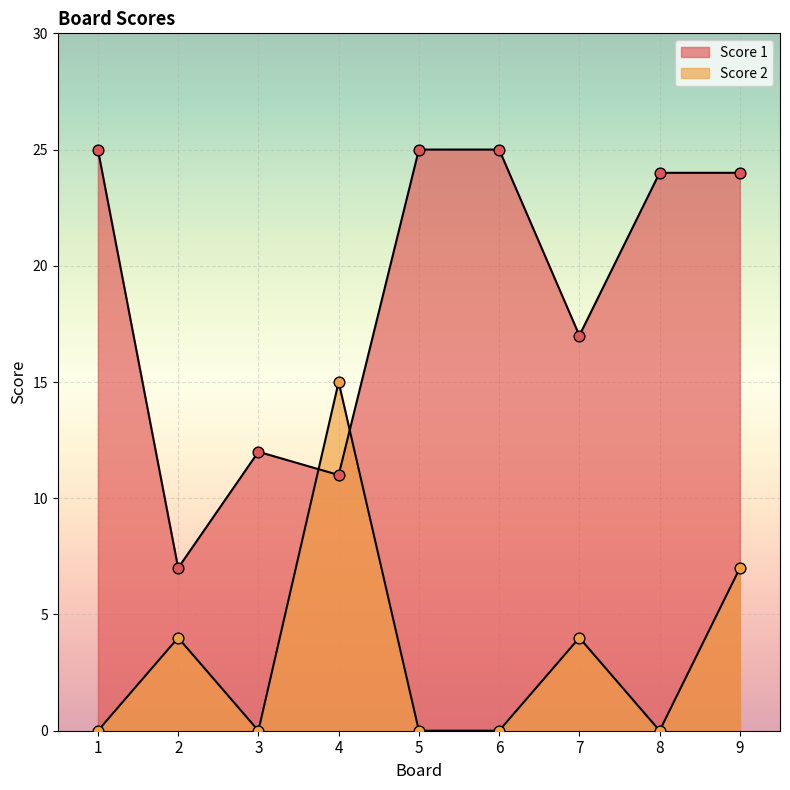

Which series reaches the minimum Y coordinate?

Score 2